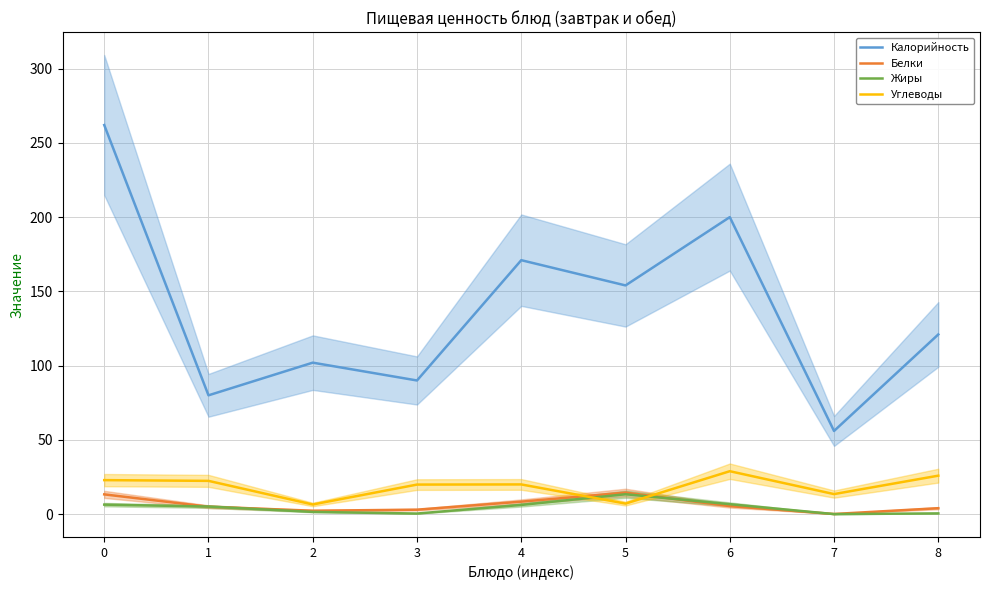

Between 7 and 4, which is larger?

4